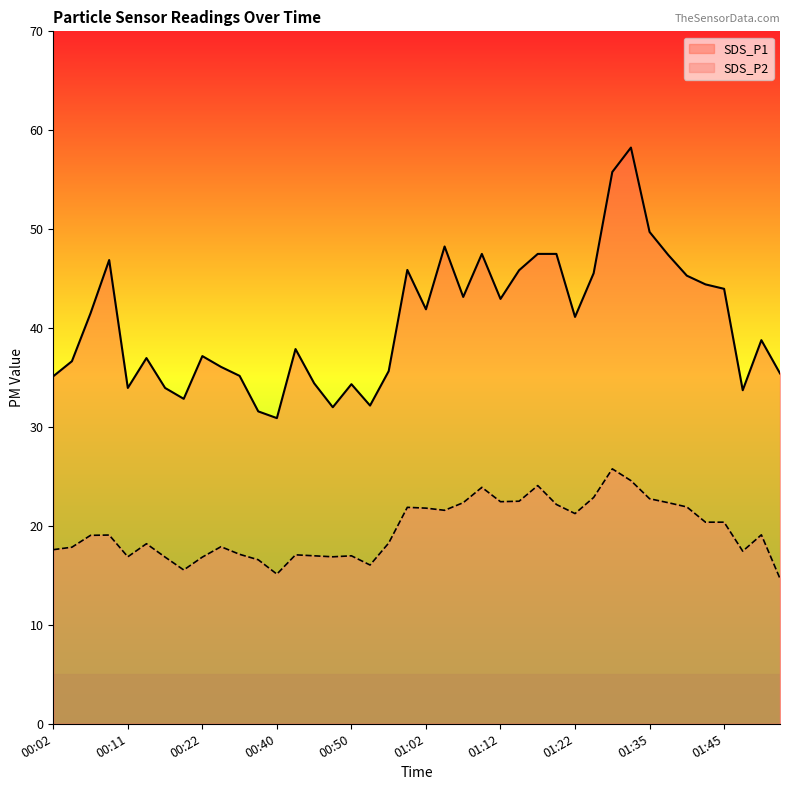

What is the total value across all series at 01:32?

82.8